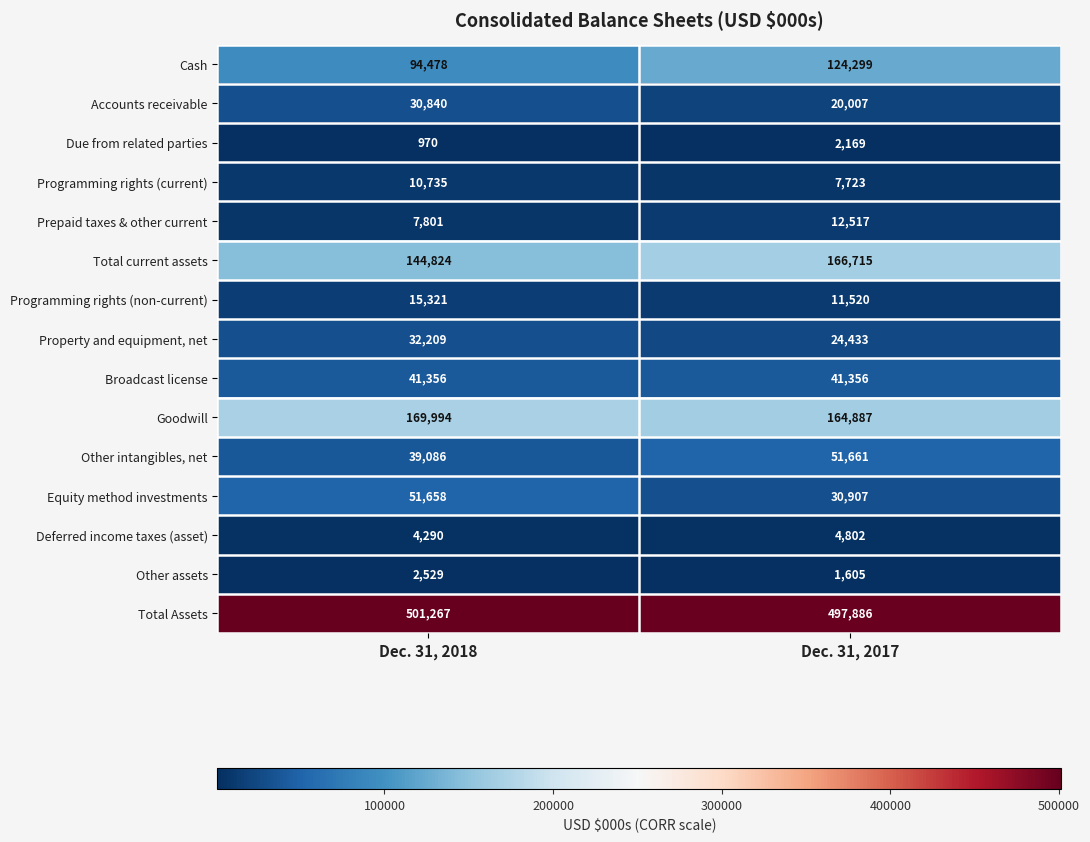

What is the sum of all Equity method investments values?

82565